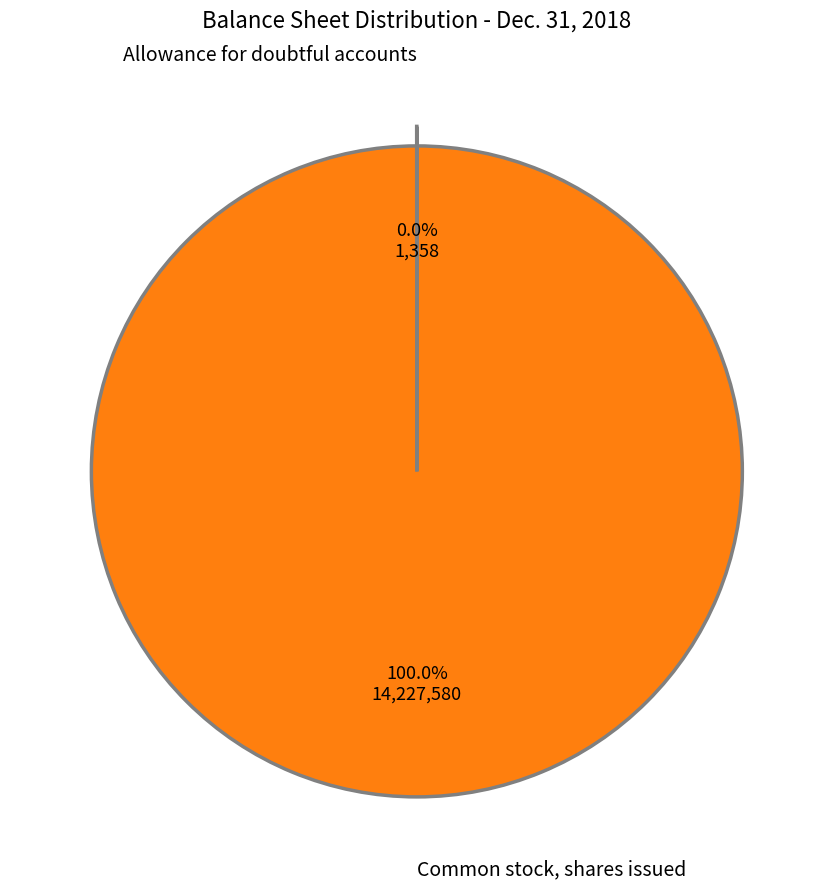

Is Common stock, shares issued the majority of the pie?

Yes